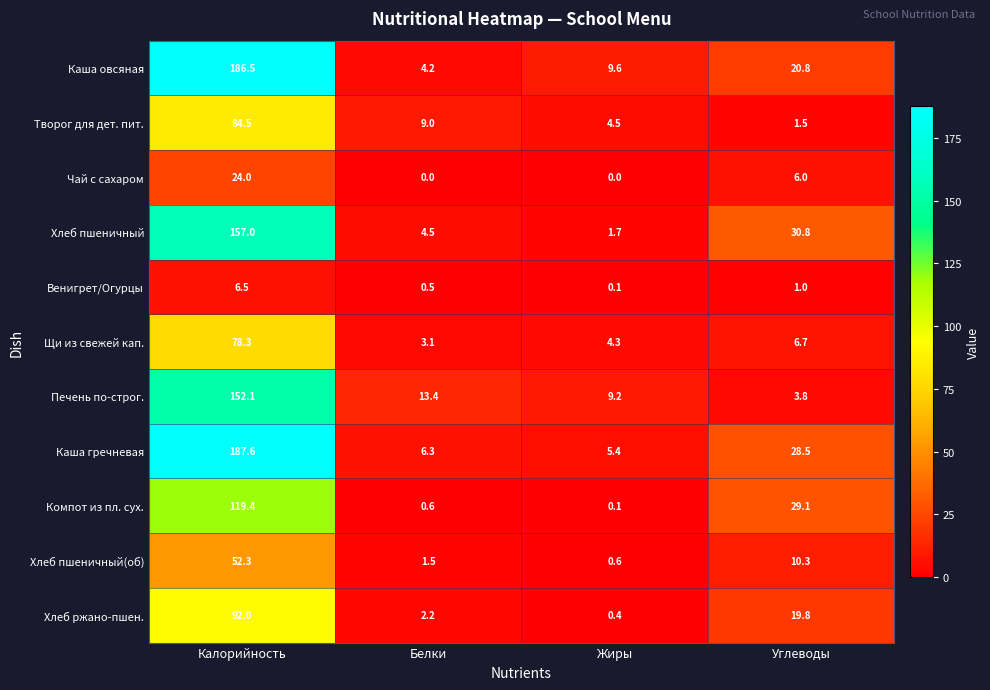

List the series in order of their peak value, highest first.

Каша гречневая, Каша овсяная, Хлеб пшеничный, Печень по-строг., Компот из пл. сух., Хлеб ржано-пшен., Творог для дет. пит., Щи из свежей кап., Хлеб пшеничный(об), Чай с сахаром, Венигрет/Огурцы